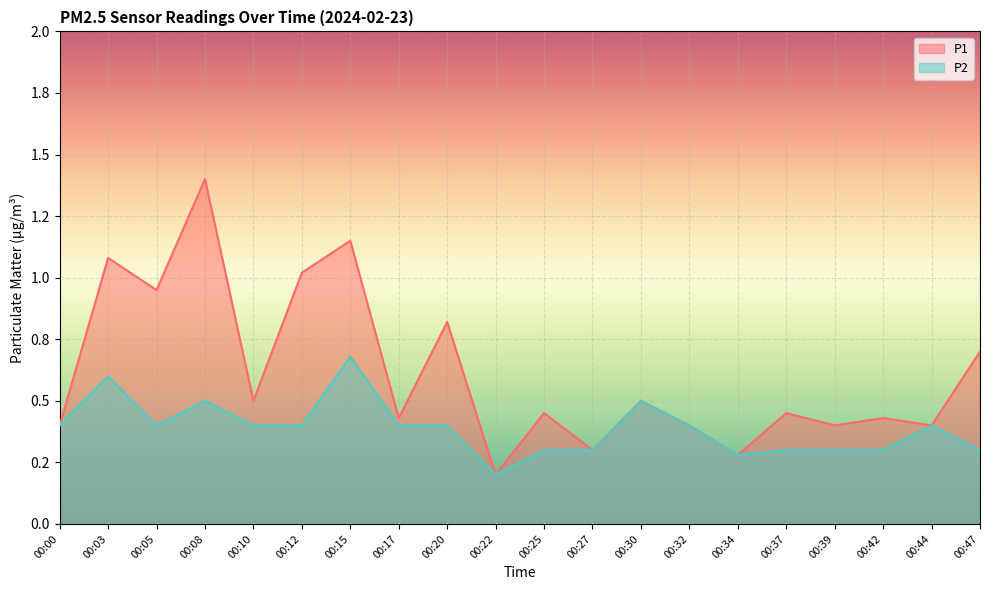

At which category does P1 reach its first local peak?

00:03